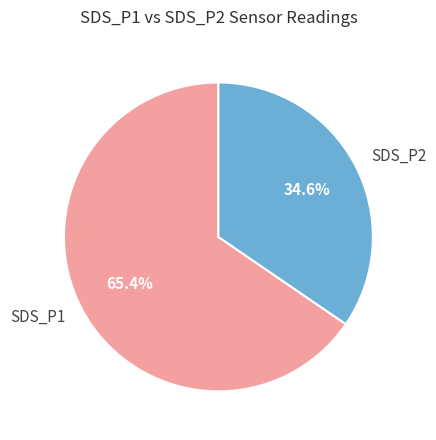

Is there any slice that represents more than half of the pie?

Yes